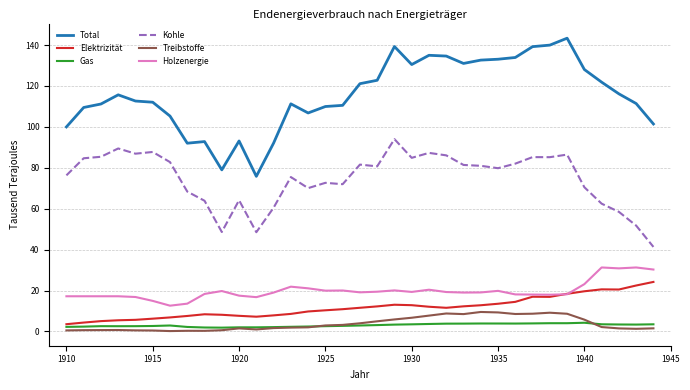

What is the highest value of the Gas series?

4.2